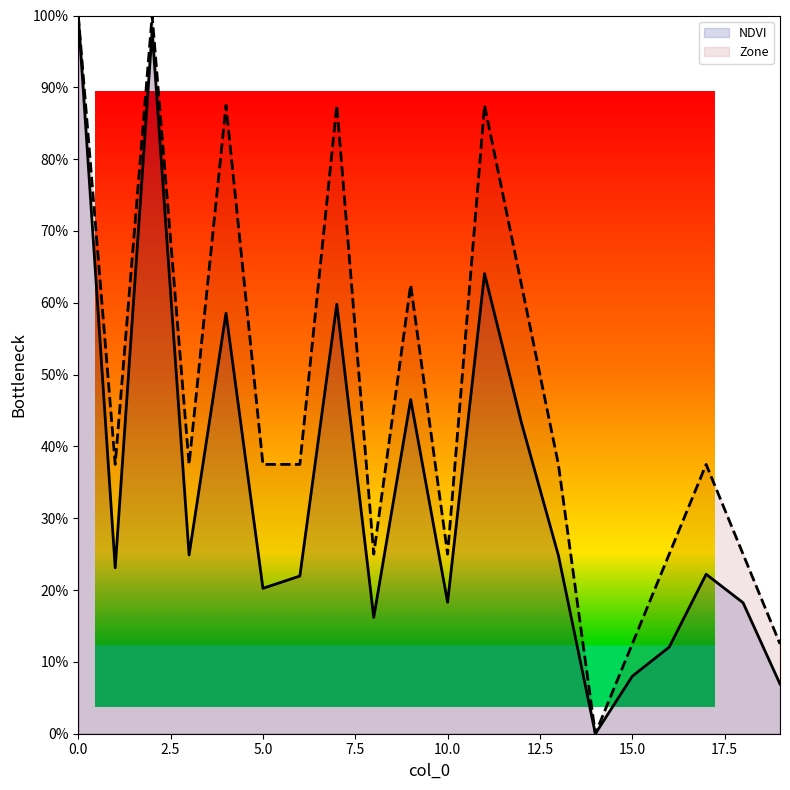

Does the chart have visible grid lines?

No